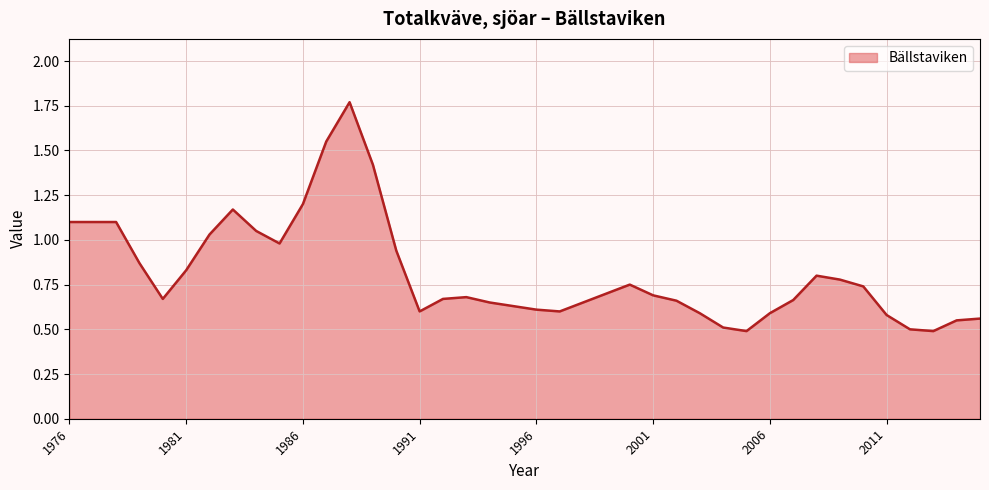

How many points are lower than both their immediate neighbors (excluding endpoints)?

6